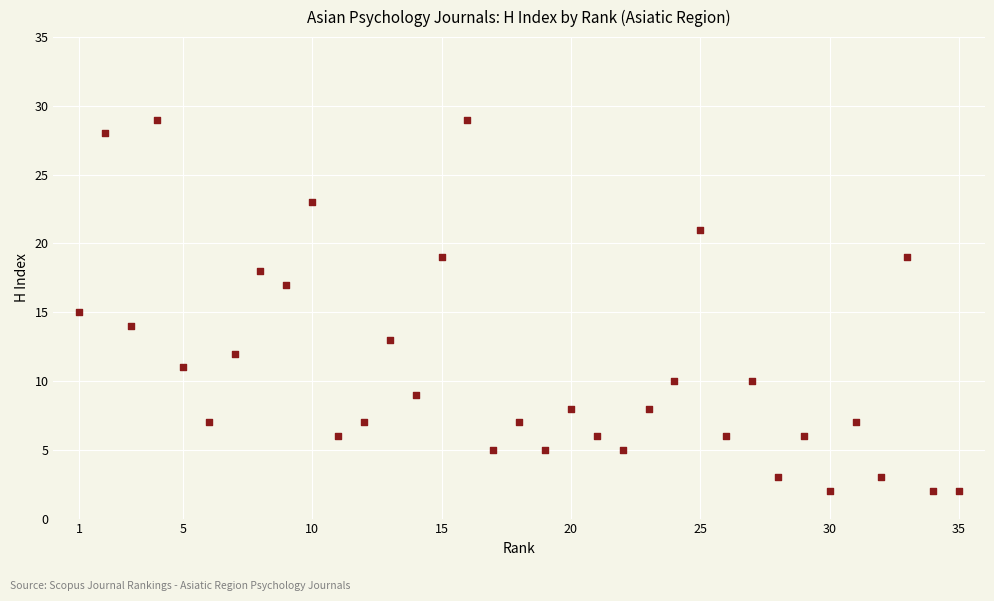

What is the range of Y values (max minus min)?

27